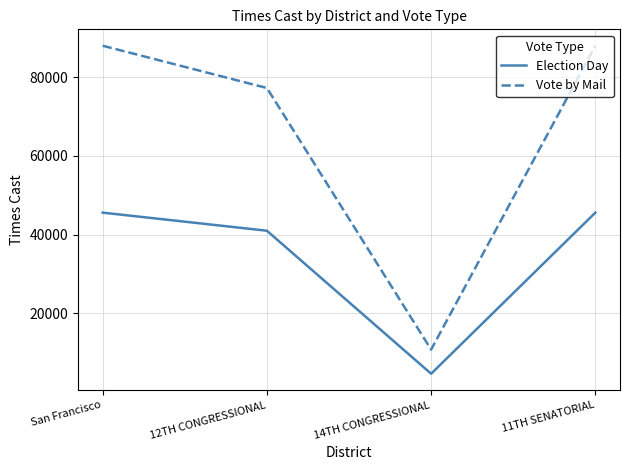

True or false: Vote by Mail and Election Day cross at least once.

False